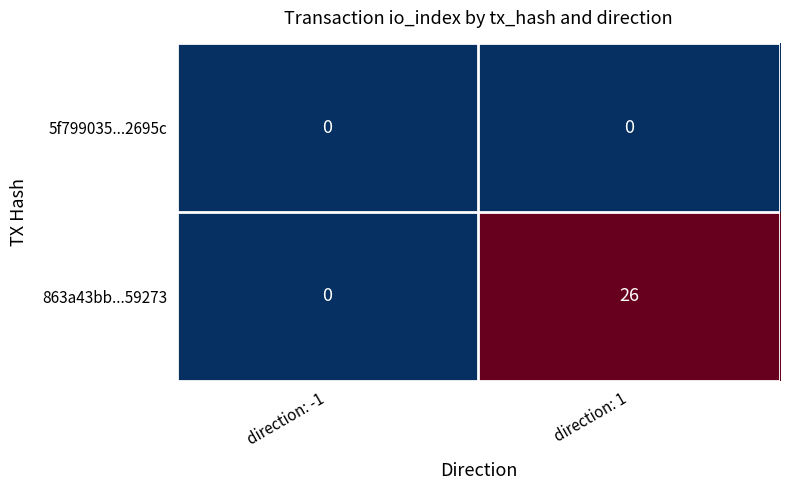

What is the difference between the maximum and minimum values in the 863a43bb...59273 series?

26